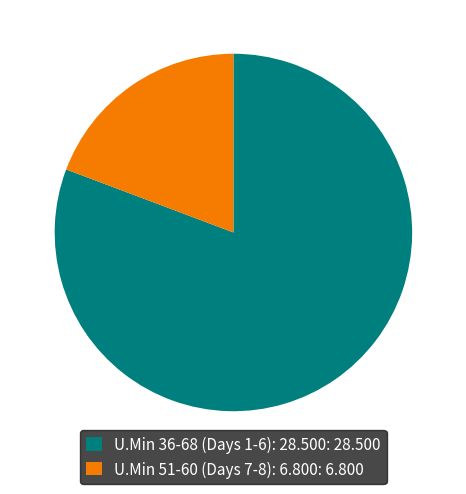

Which has a higher value, U.Min 36-68 (Days 1-6): 28.500: 28.500 or U.Min 51-60 (Days 7-8): 6.800: 6.800?

U.Min 36-68 (Days 1-6): 28.500: 28.500